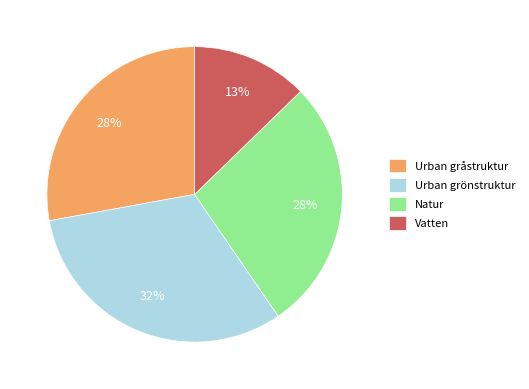

Is the sum of Vatten and Urban gråstruktur greater than half?

No